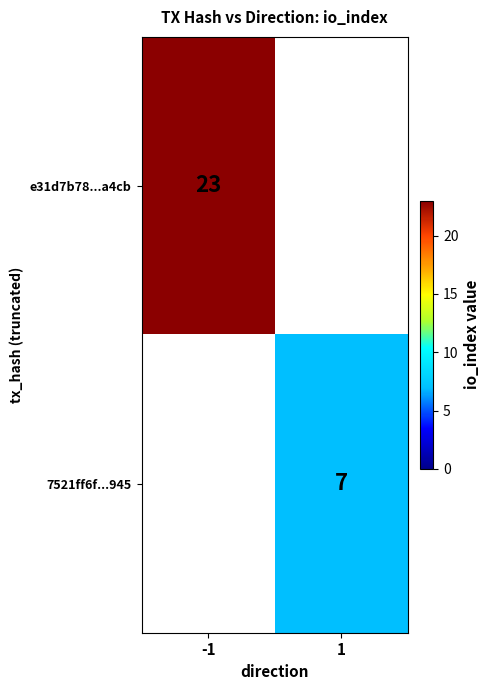

The 7521ff6f...945 series shows 11 at 1. True or false?

False